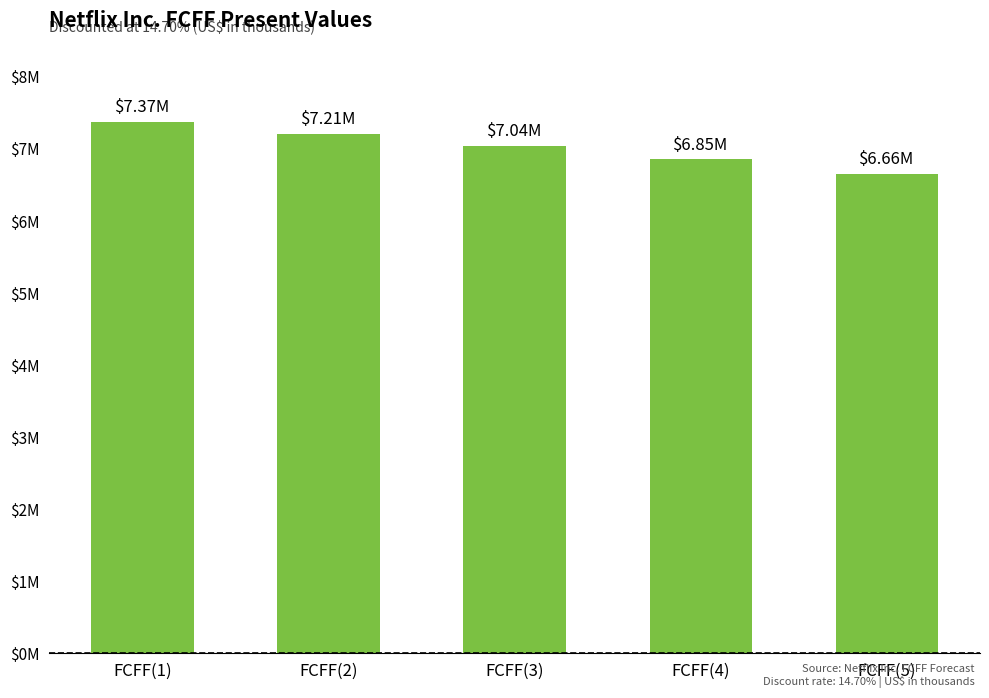

What is the label of the 2nd bar from the left?

FCFF(2)